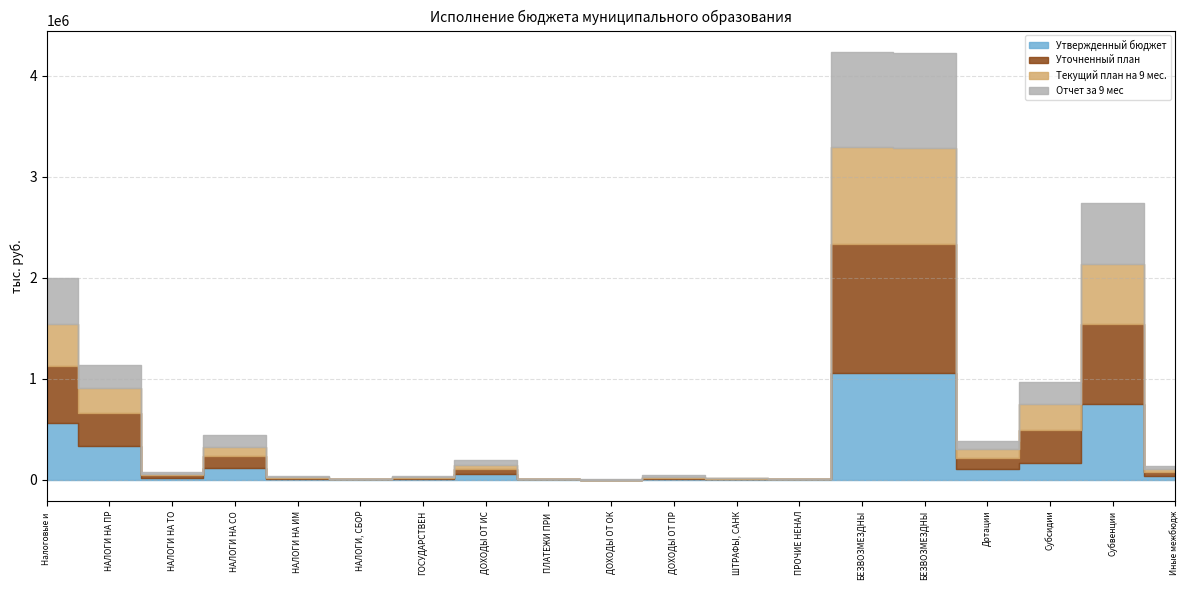

List the series in order of their peak value, lowest first.

Отчет за 9 мес, Текущий план на 9 мес., Утвержденный бюджет, Уточненный план